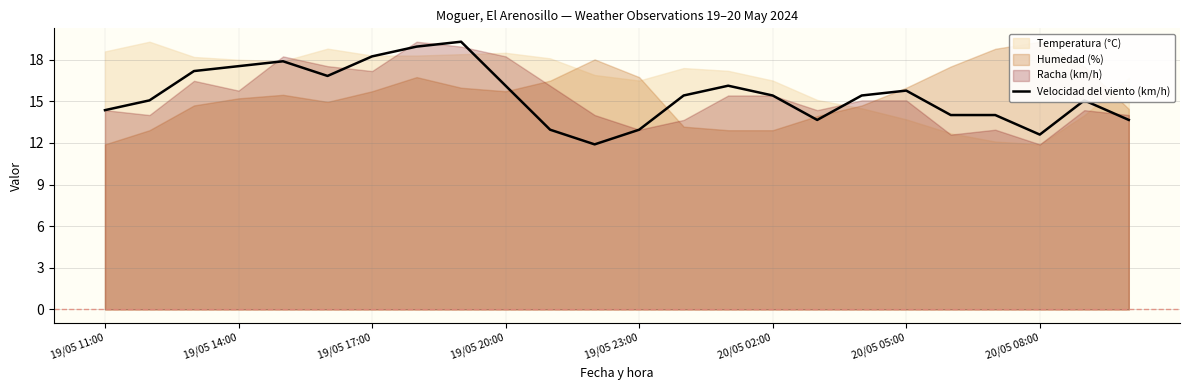

Is it true that Velocidad del viento (km/h) equals 13.0 at 19/05 23:00?

True